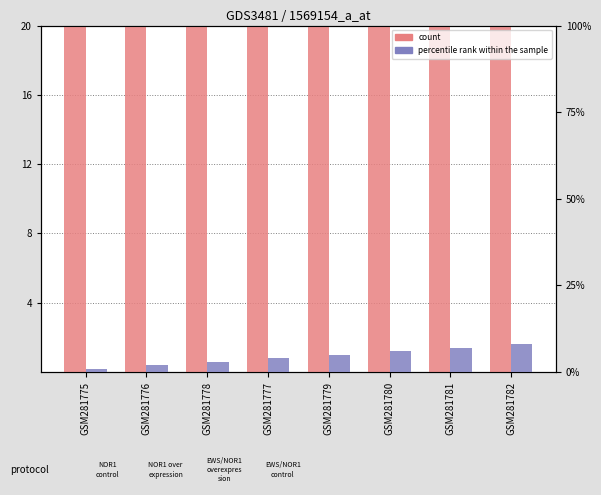

At which label does df first exceed 5?

GSM281780